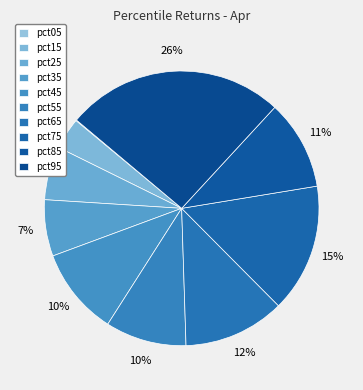

Is pct35 the majority of the pie?

No